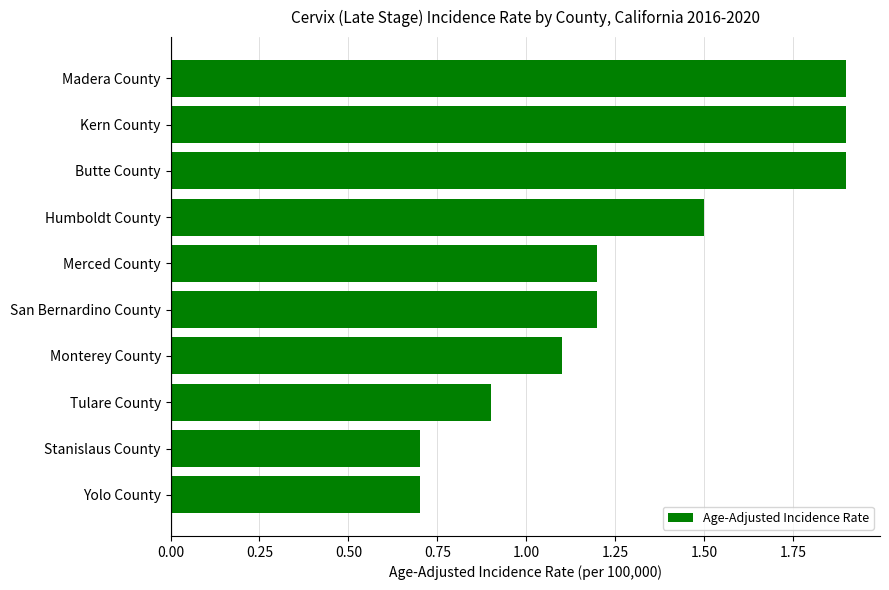

How many distinct data groups are displayed?

1